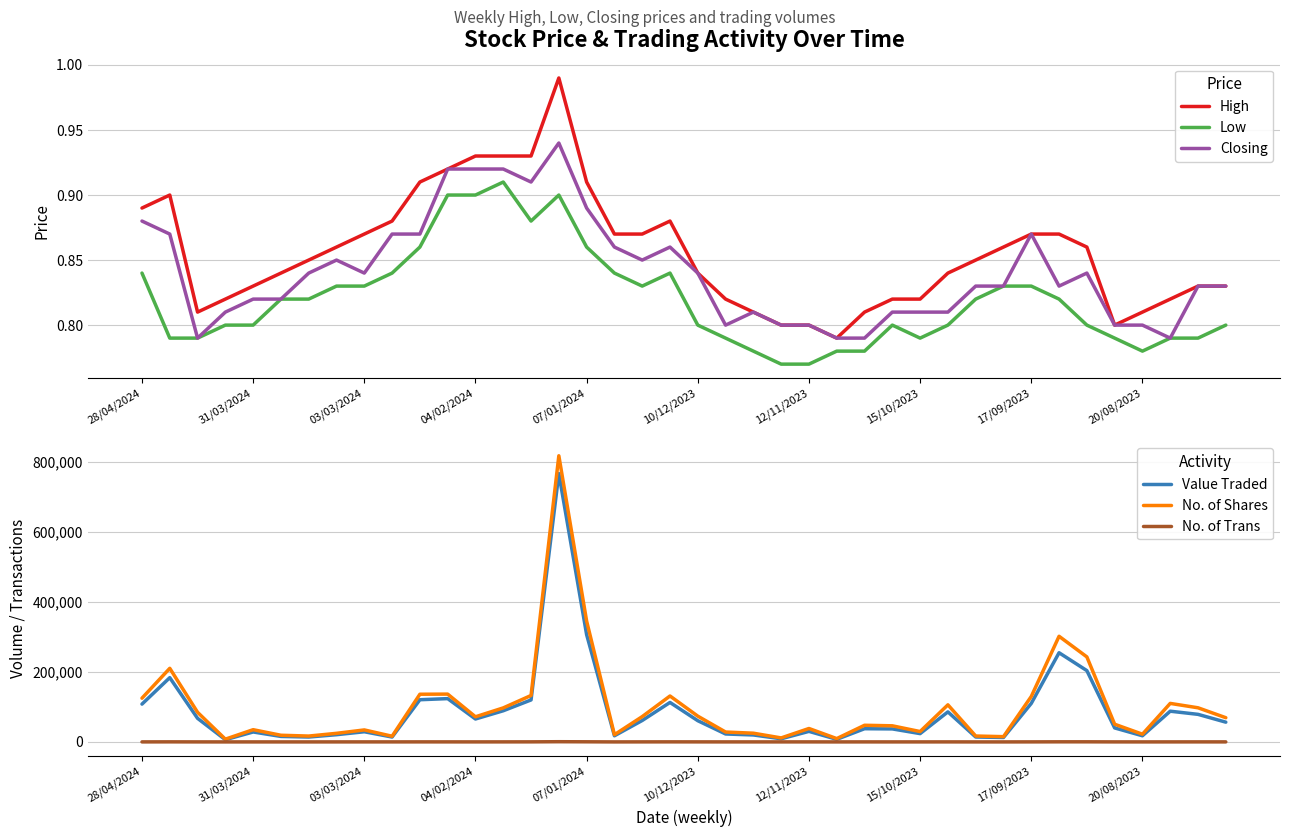

What is the label of the 20th point from the left?

19